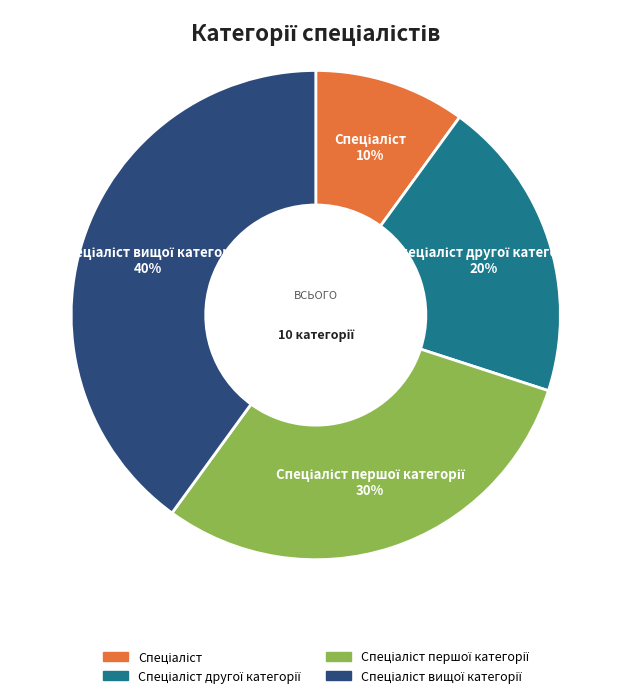

Is there any slice that represents more than half of the pie?

No